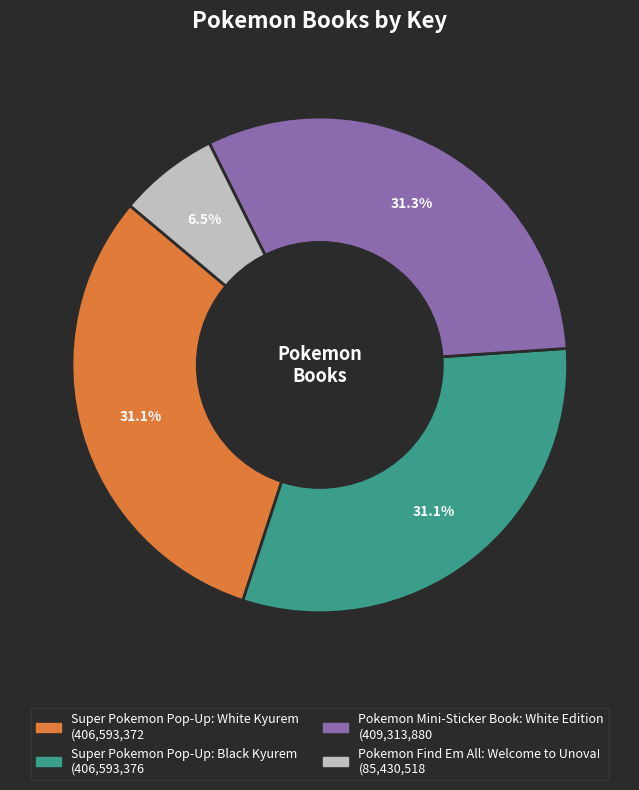

Is there a majority slice in this chart?

No